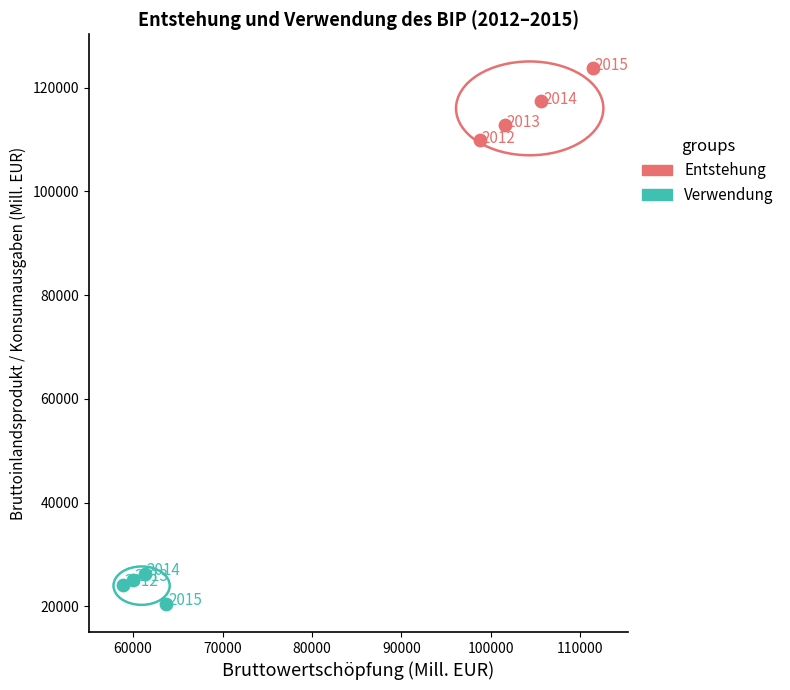

Which series contains the highest Y value?

Entstehung